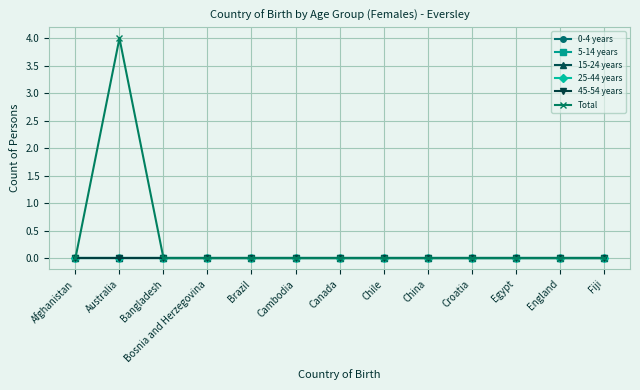

Is this an area chart (filled region under the line)?

No